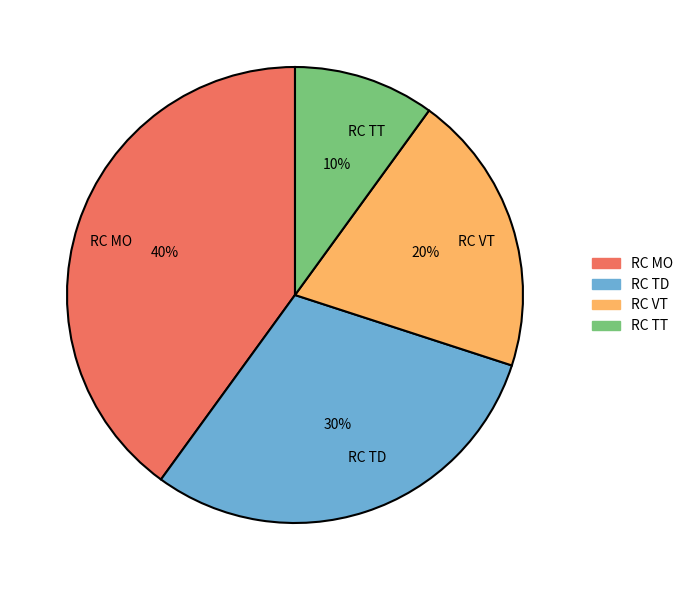

Does RC VT account for over 50% of the chart?

No